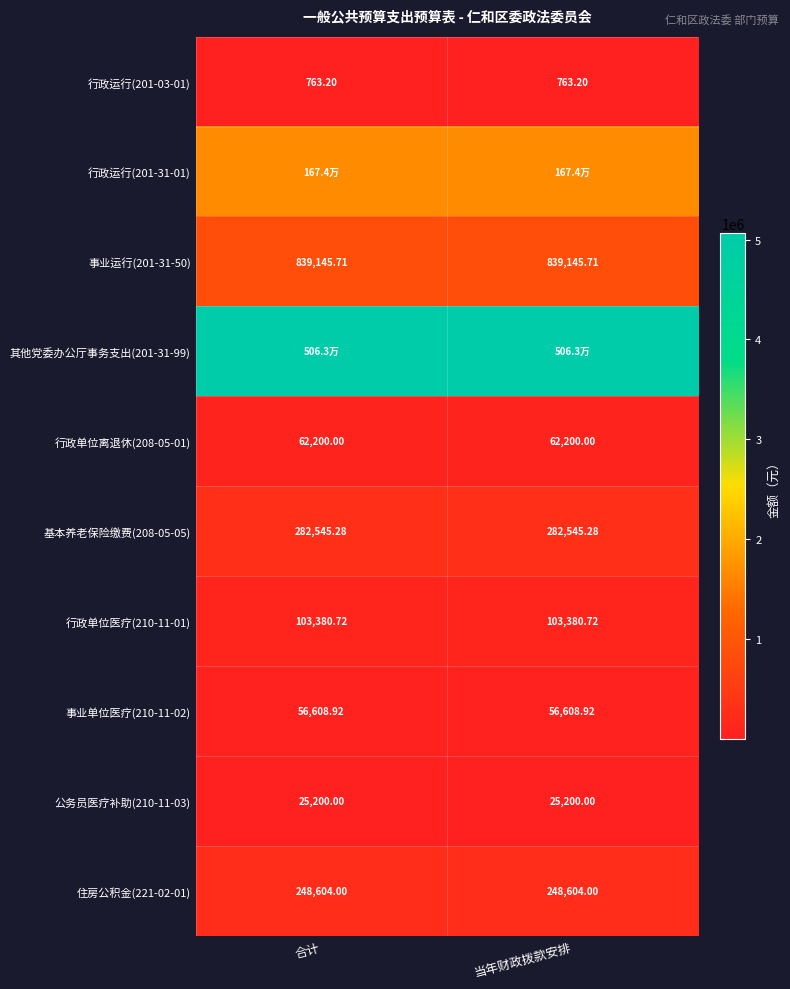

Which label corresponds to the largest value in the chart?

合计